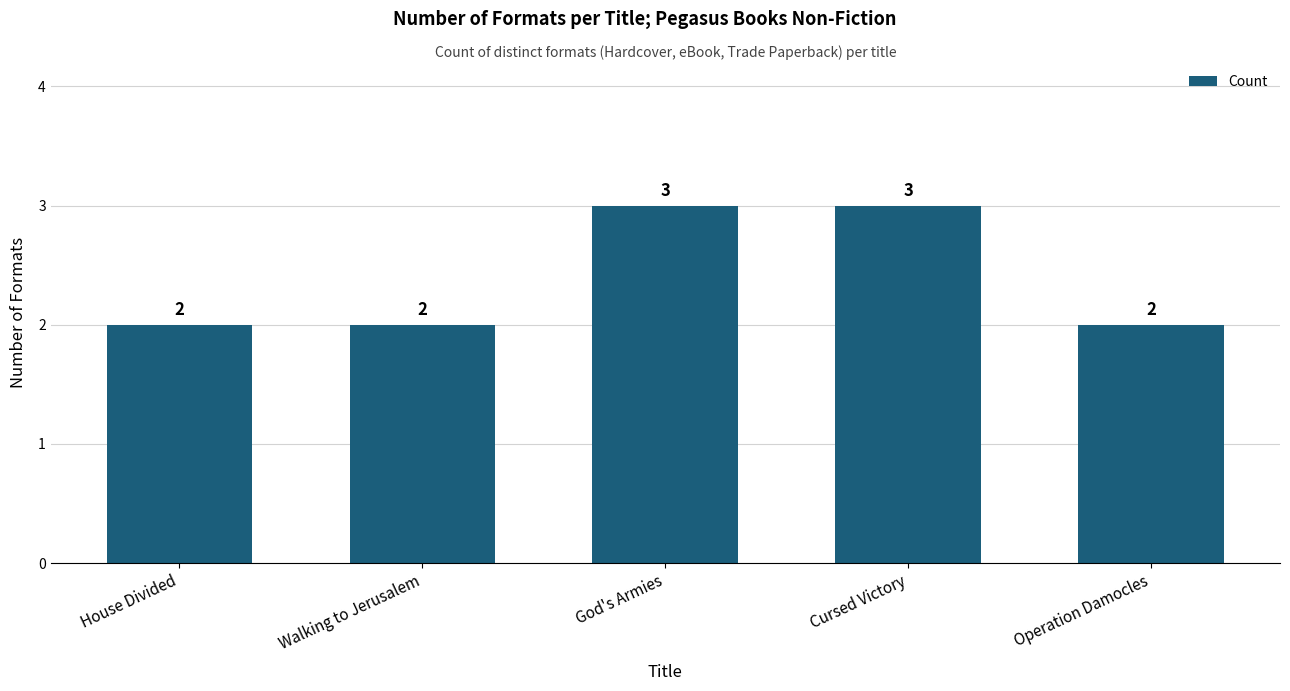

What is the label of the 5th bar from the left?

Operation Damocles